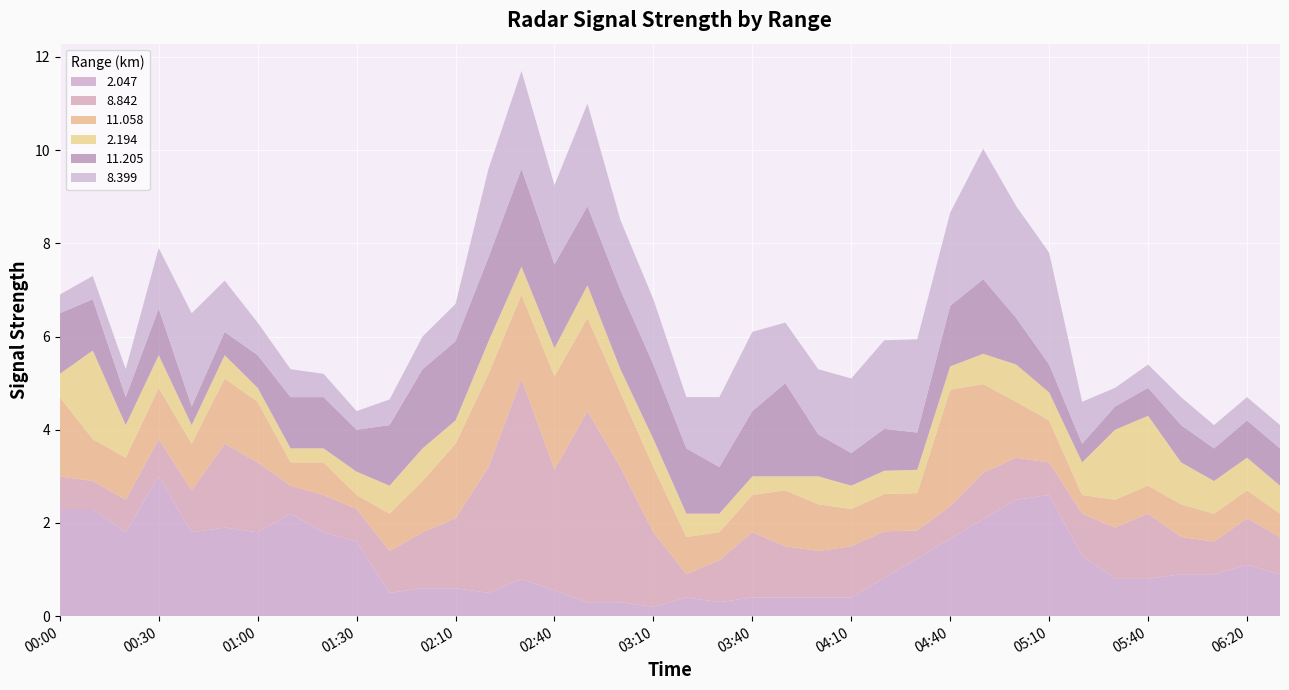

Which category has the highest value in the 2.047 series?

00:30